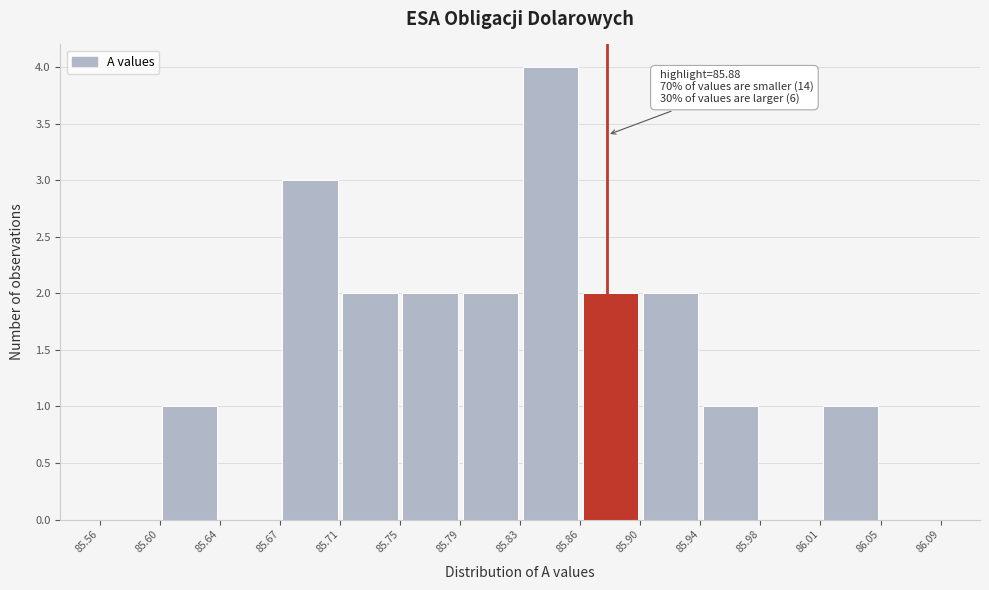

Over which range of the x-axis is the bar tallest?

85.83 to 85.86